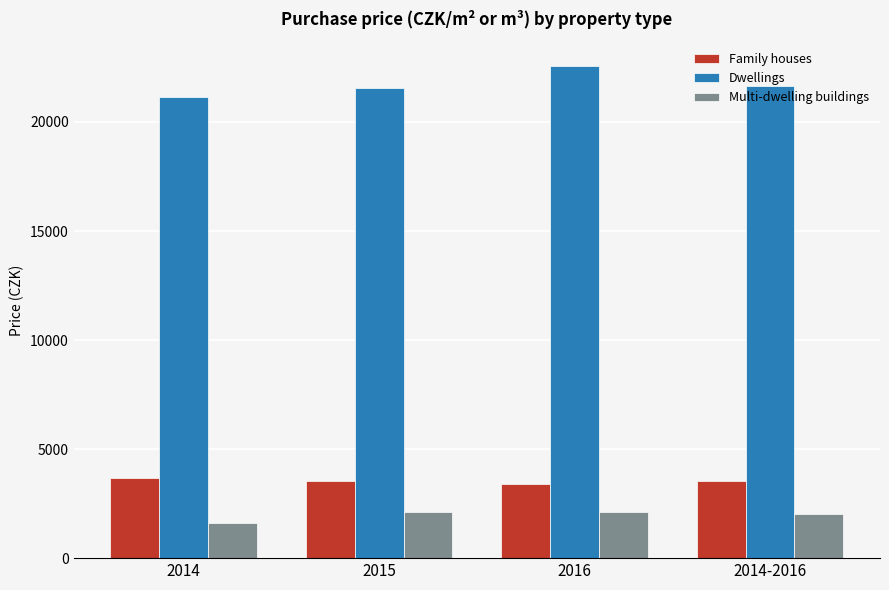

What is the label of the 1st bar from the right?

2014-2016